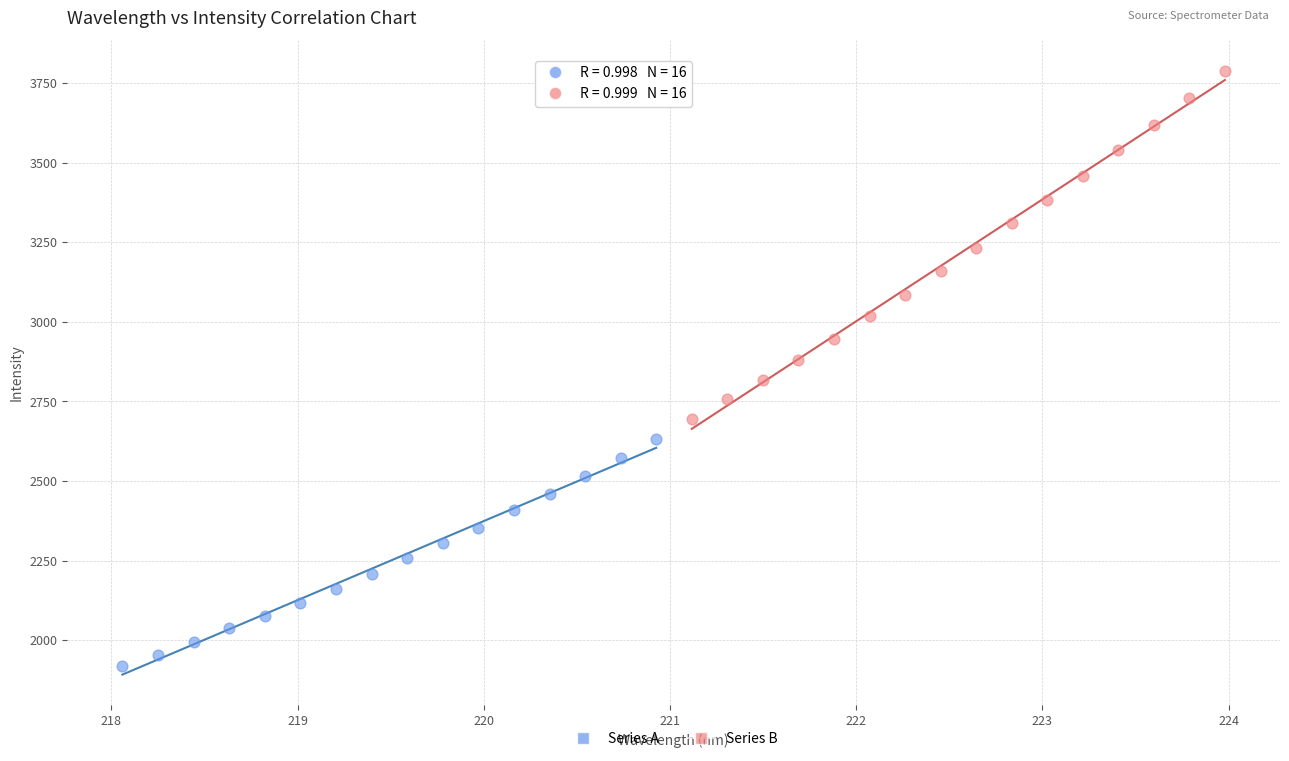

Which series contains the highest Y value?

Series B